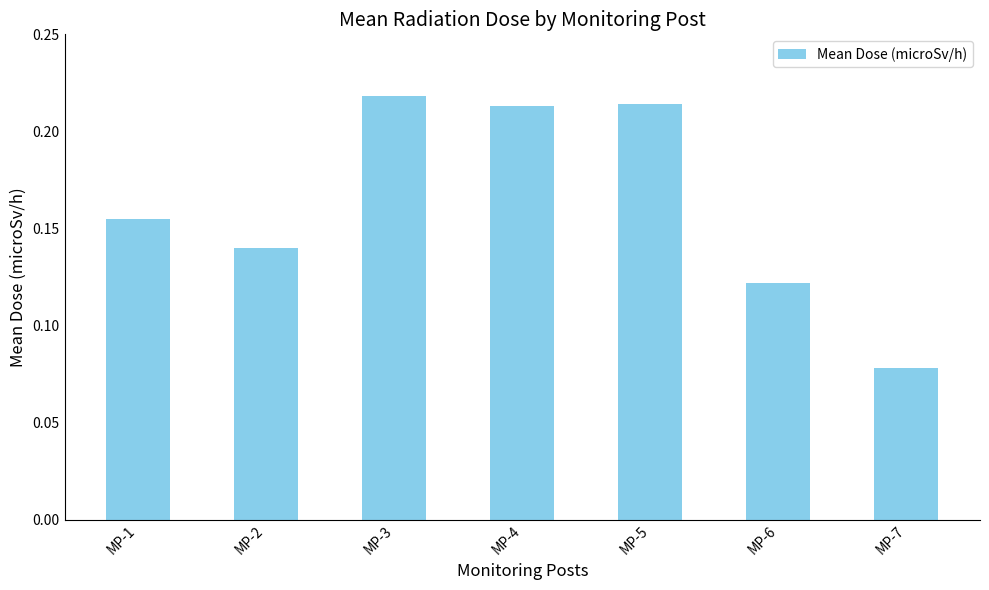

Which category has the lowest value across all series?

MP-7